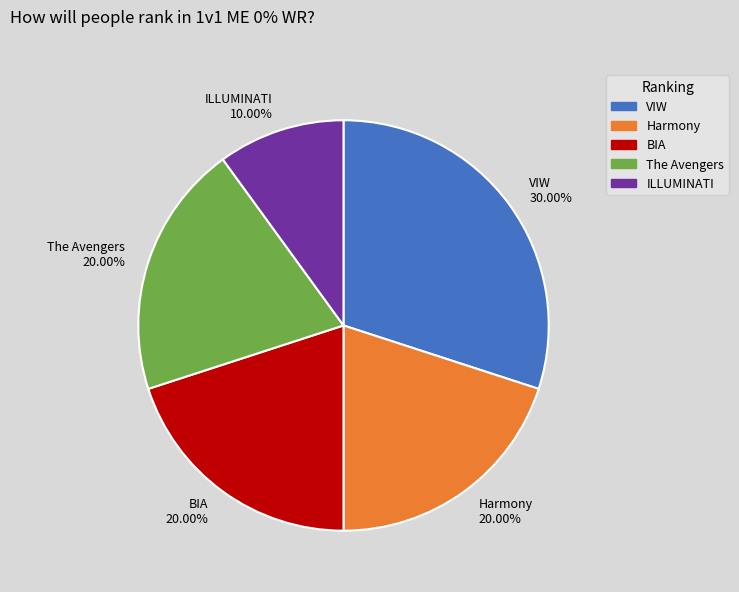

Is it true that BIA is 27% of the pie?

False